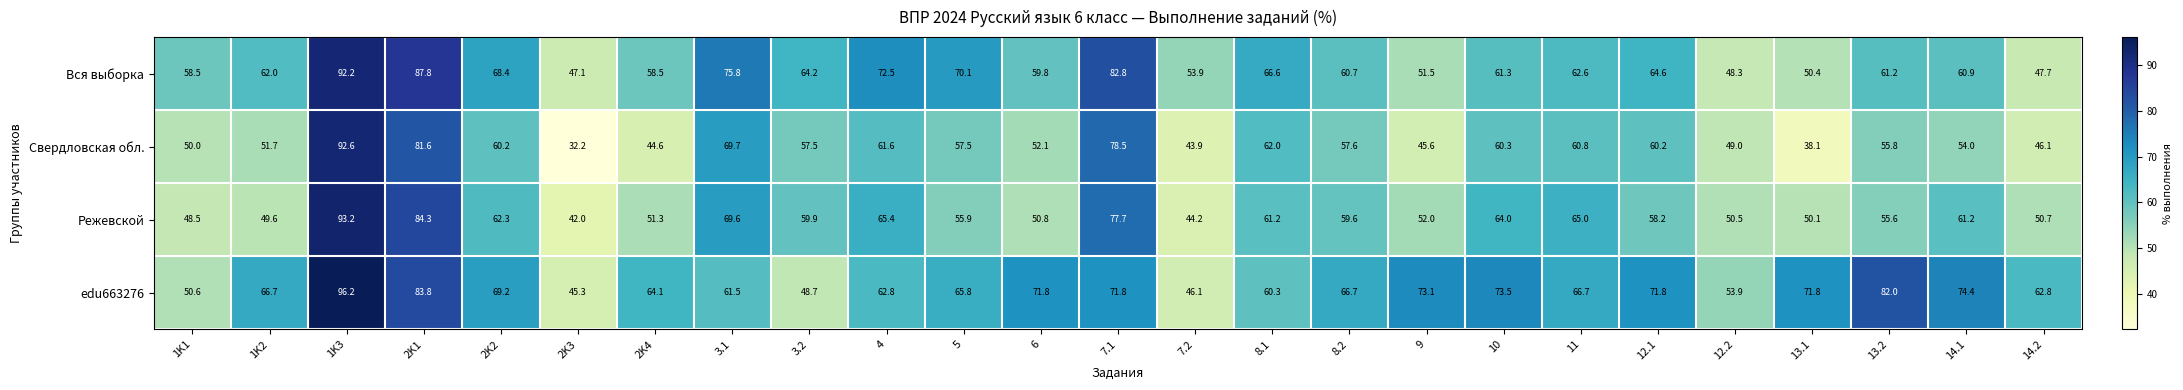

At which category is the sum across all series the highest?

1K3